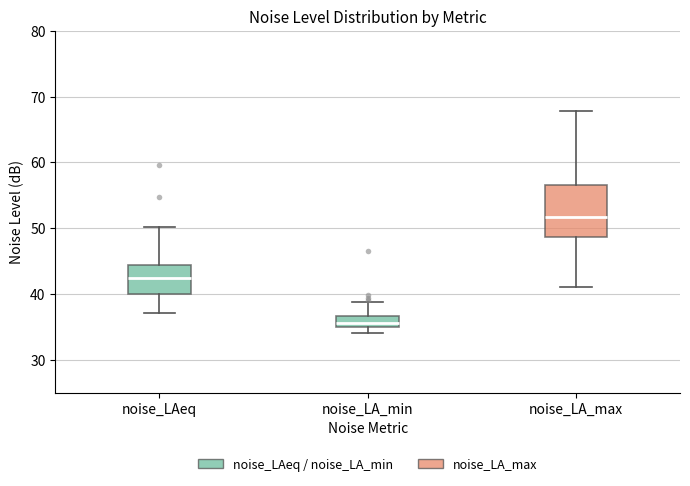

Reading left to right, read every box against the y-axis: the position of its median line, the range the box covers, and the ends of its whiskers. The values are not printed on the chart, so give them approximately, as read against the axis.

noise_LAeq: median 42, box 40 to 44, whiskers 37 to 50
noise_LA_min: median 36, box 35 to 37, whiskers 34 to 39
noise_LA_max: median 52, box 49 to 57, whiskers 41 to 68